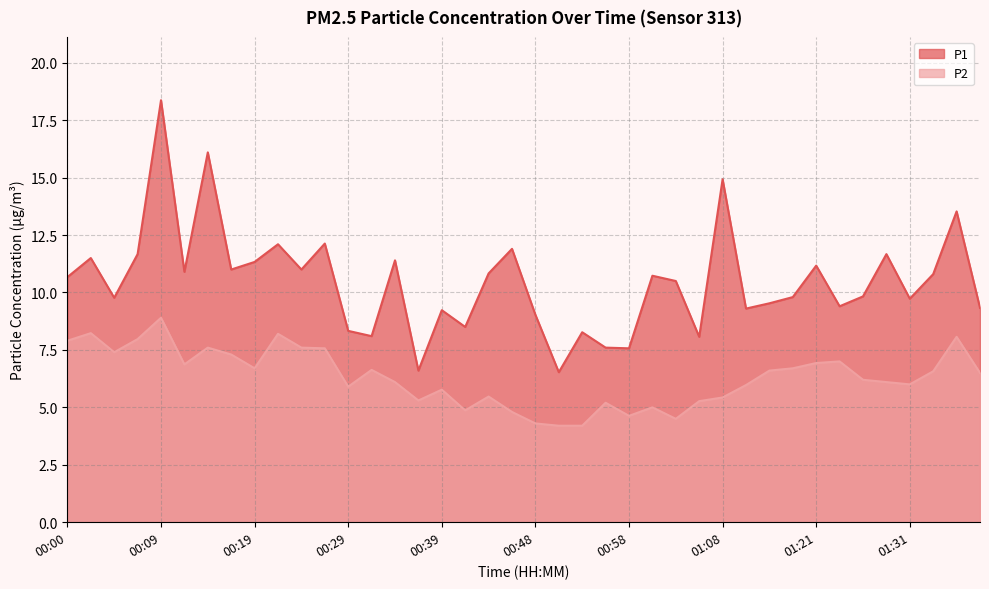

Is it true that P1 equals 4.0 at 01:34?

False